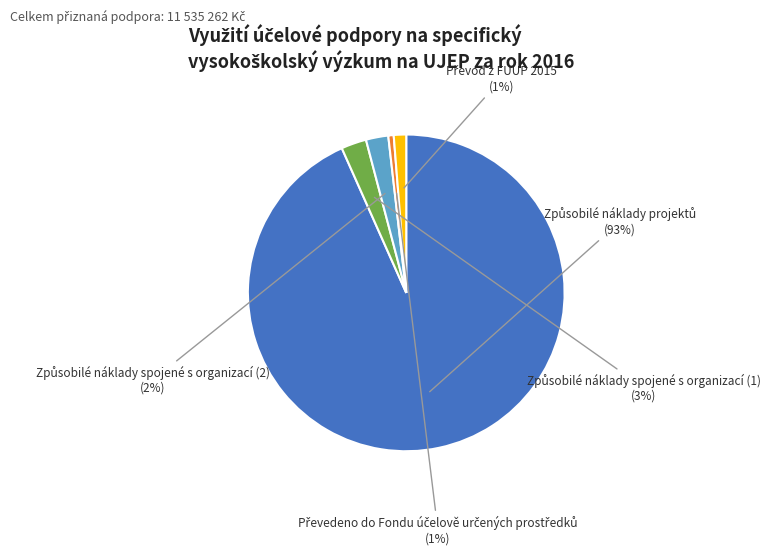

Does any single category account for the majority?

Yes